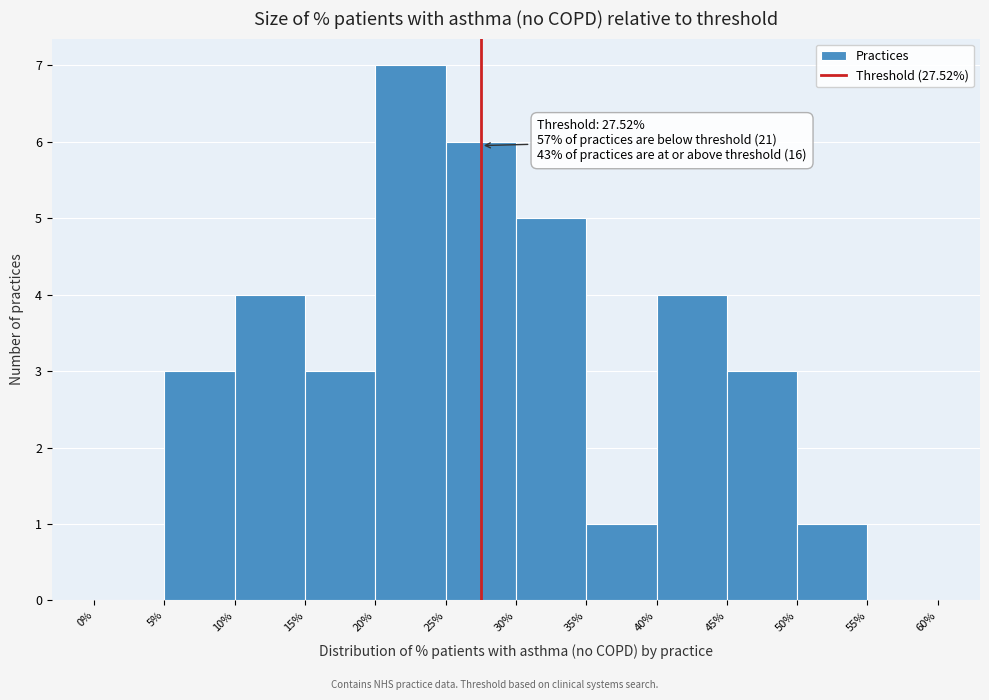

Over which range of the x-axis is the bar tallest?

20% to 25%